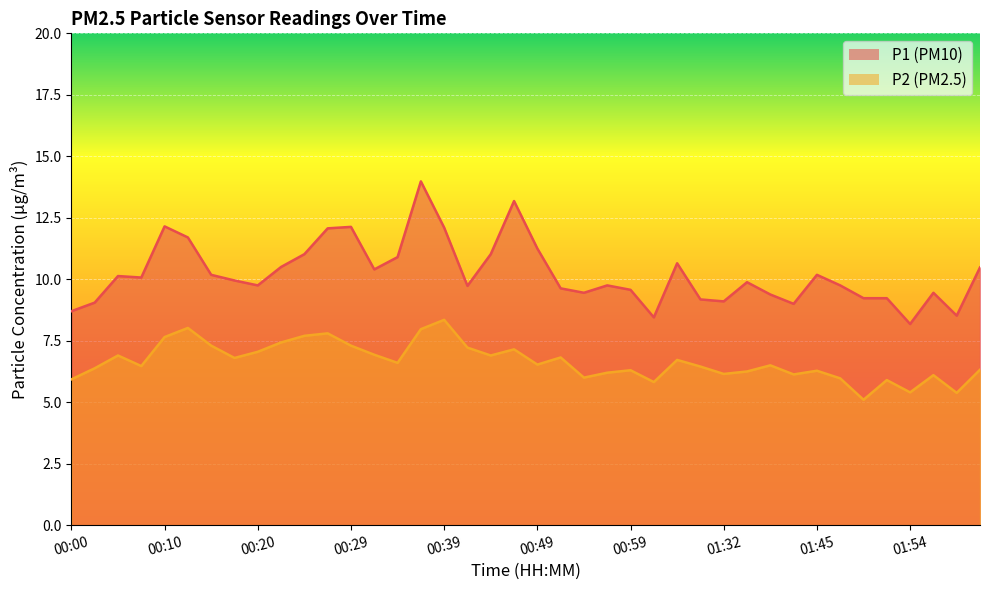

What is the lowest value of the P2 series?

5.1